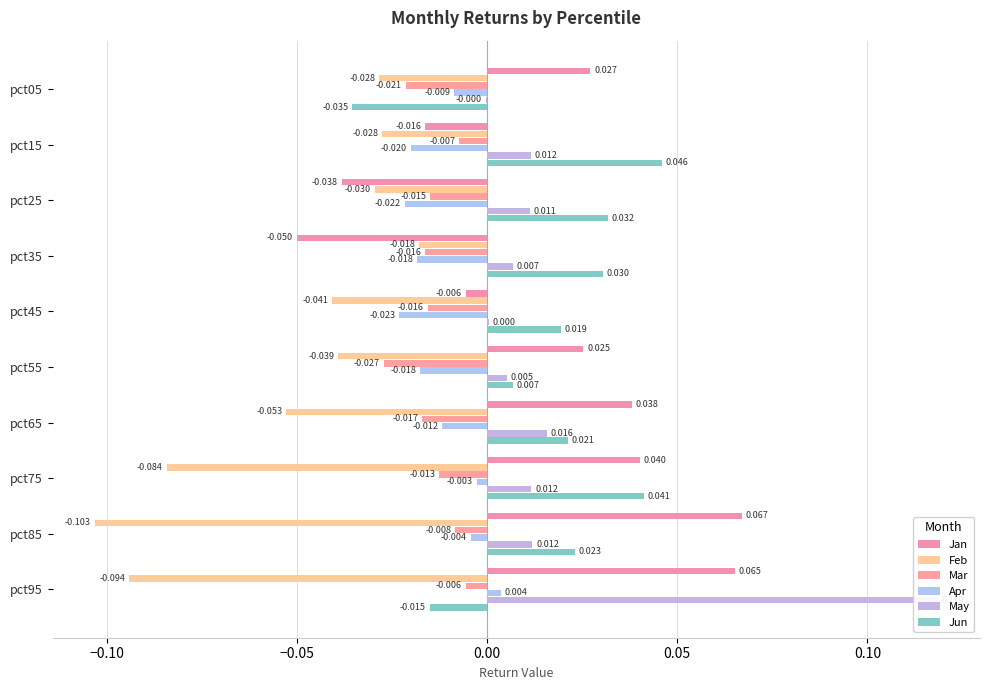

Is the value of Feb at pct25 greater than the value of Apr at pct45?

No